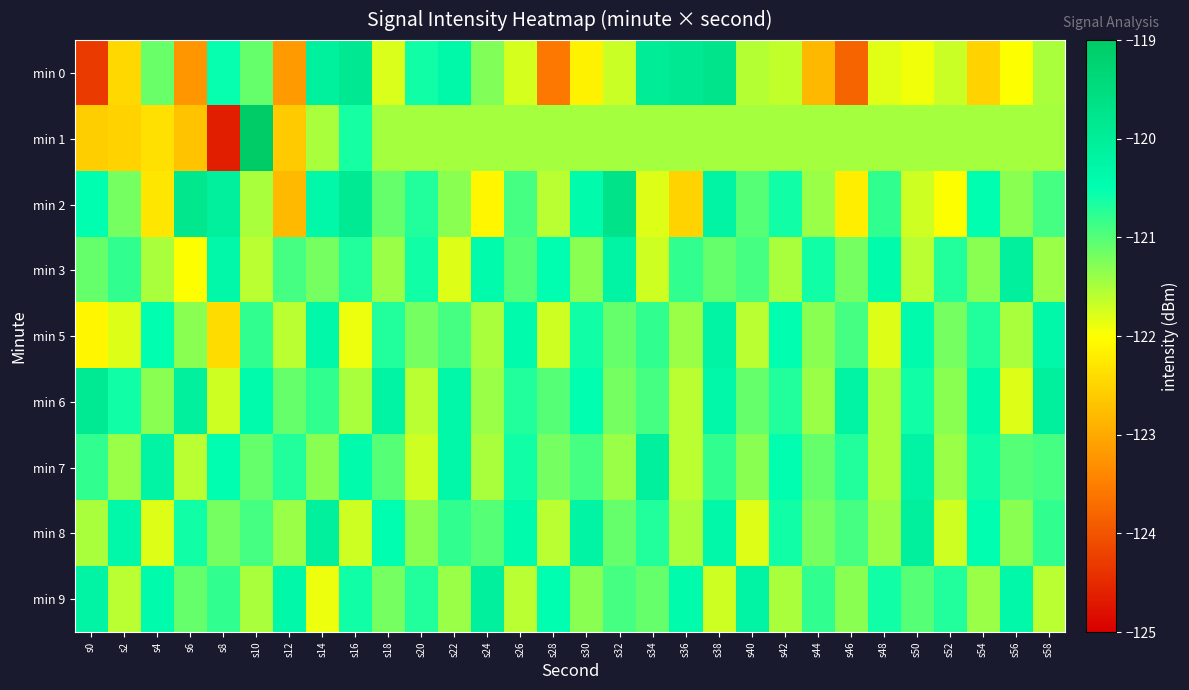

Which series has the largest range (max minus min)?

min 1